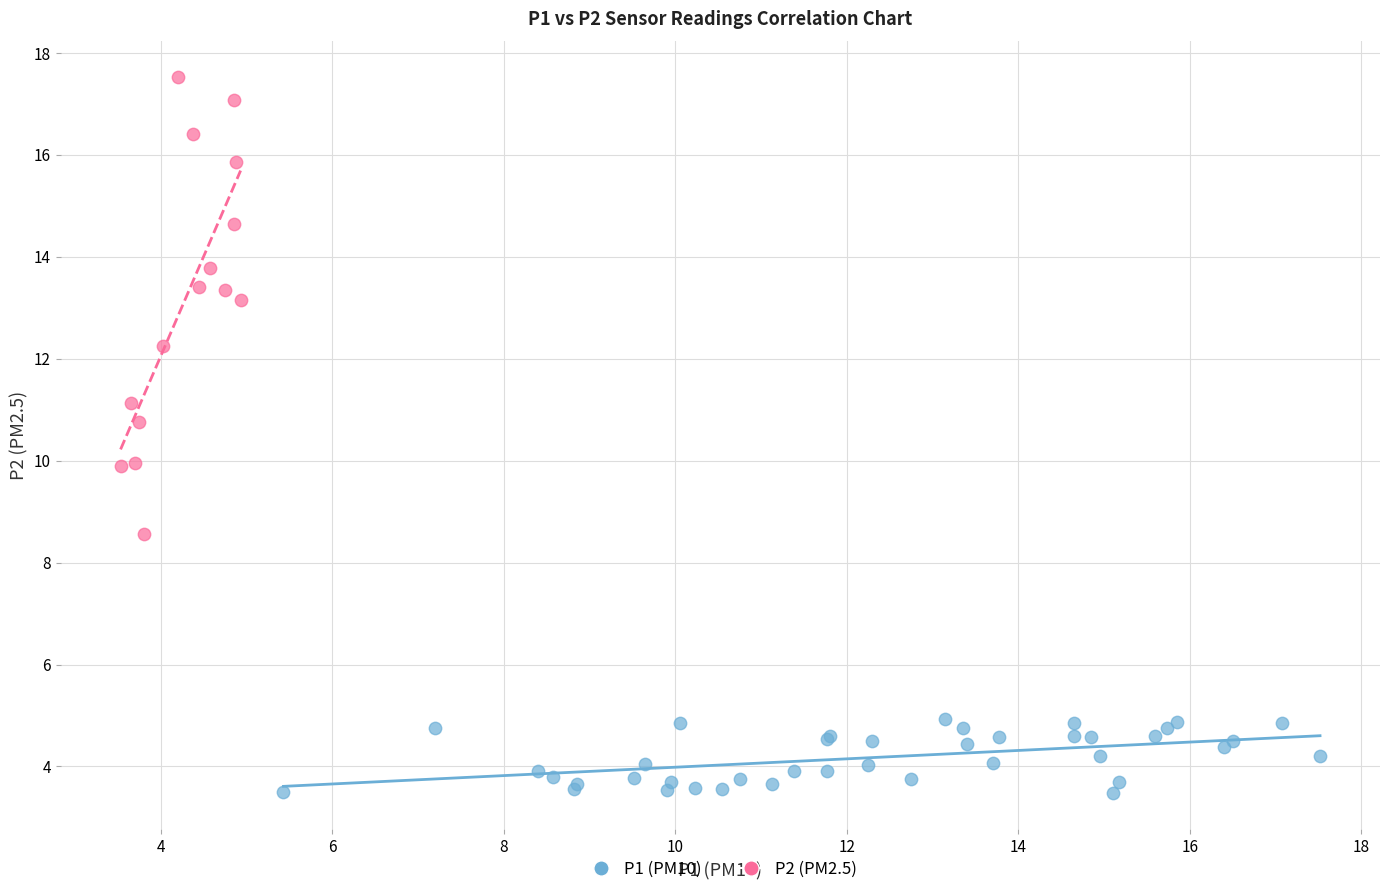

Which series reaches the minimum Y coordinate?

P1 (PM10)